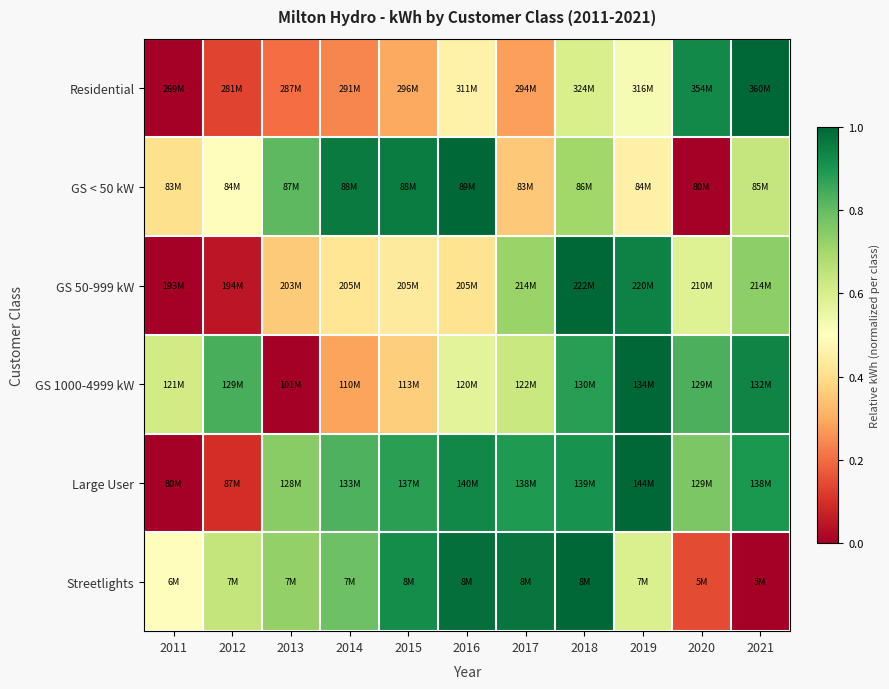

How many series are shown in this chart?

6